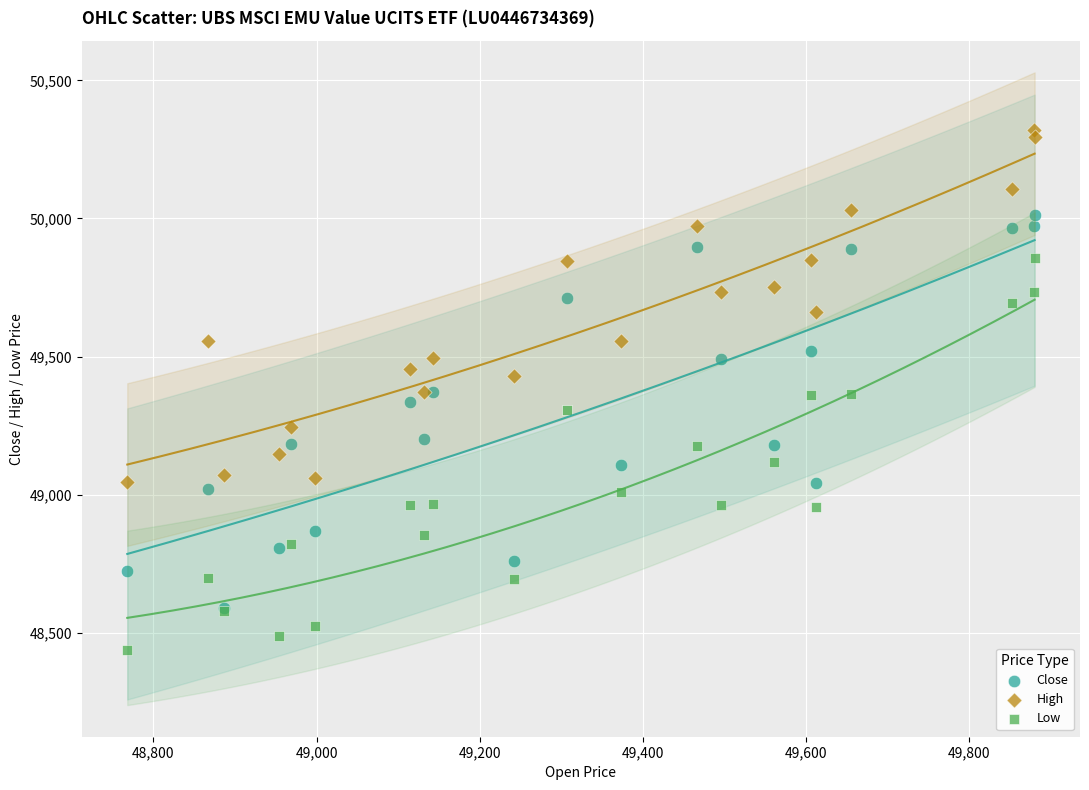

What are all the series names shown in the legend?

Close, High, Low